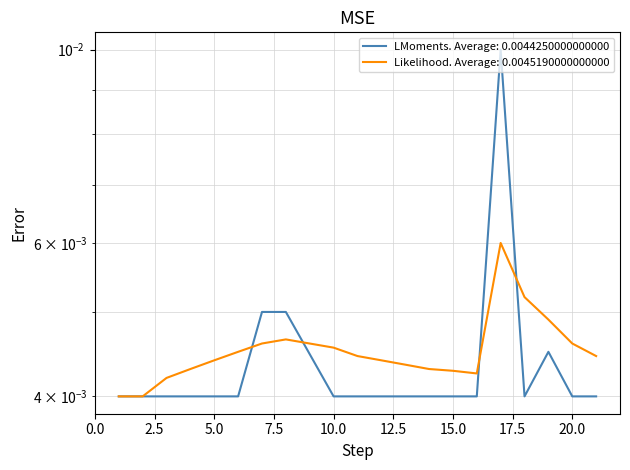

Is the value of Voltage (V) at 17 greater than the value of Smoothed at 16?

Yes